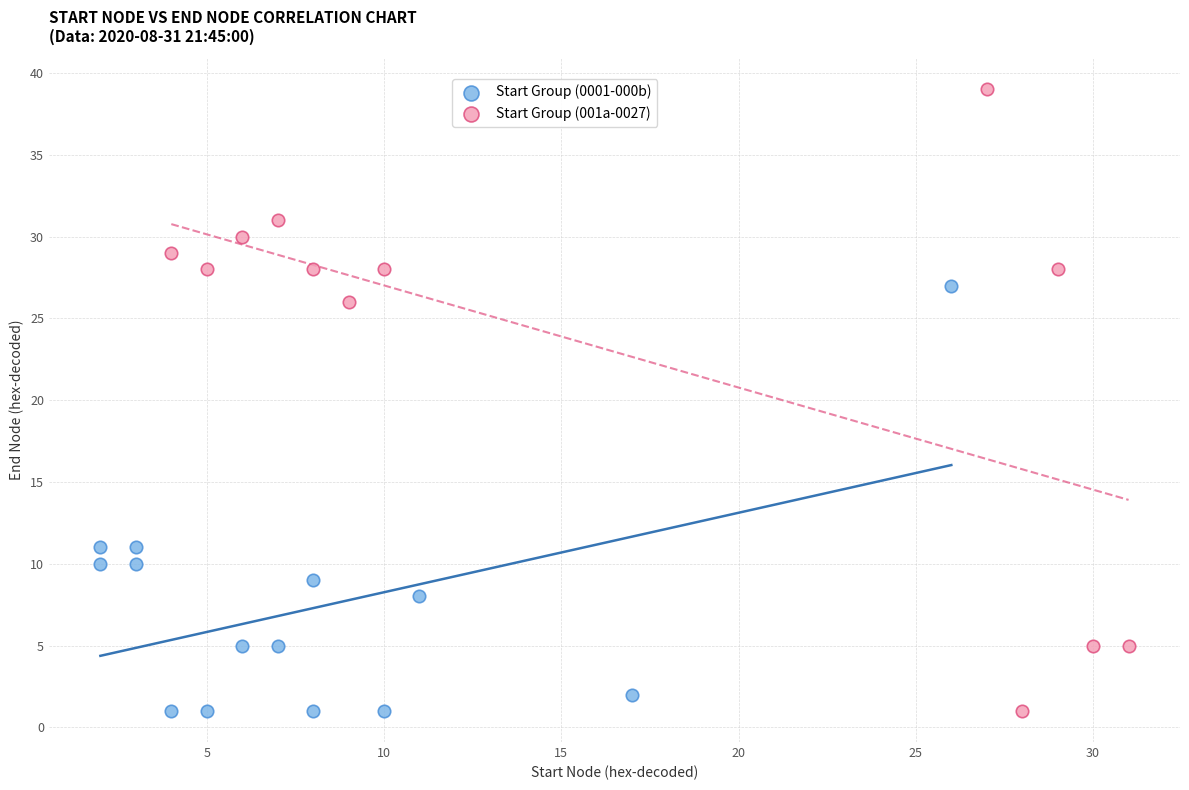

Which series reaches the maximum Y coordinate?

Start Group (001a-0027)